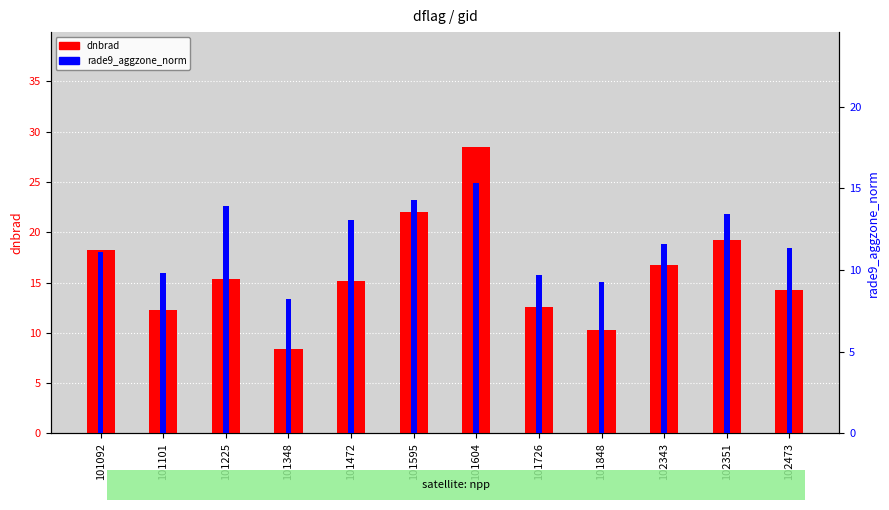

Does the chart contain stacked bars?

No